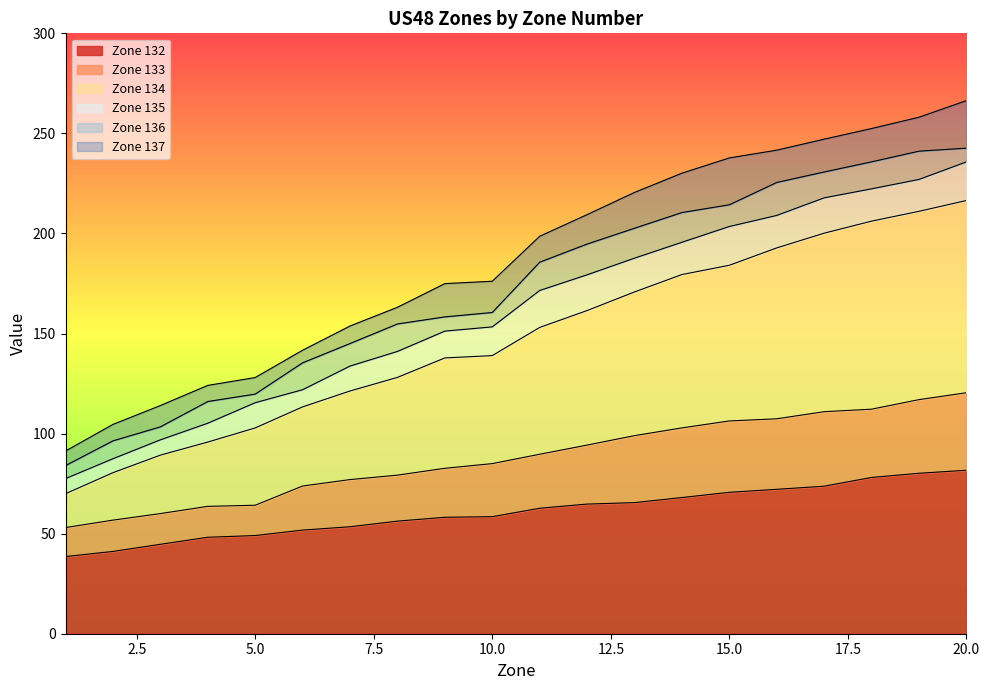

What are all the series names shown in the legend?

Zone 132, Zone 133, Zone 134, Zone 135, Zone 136, Zone 137